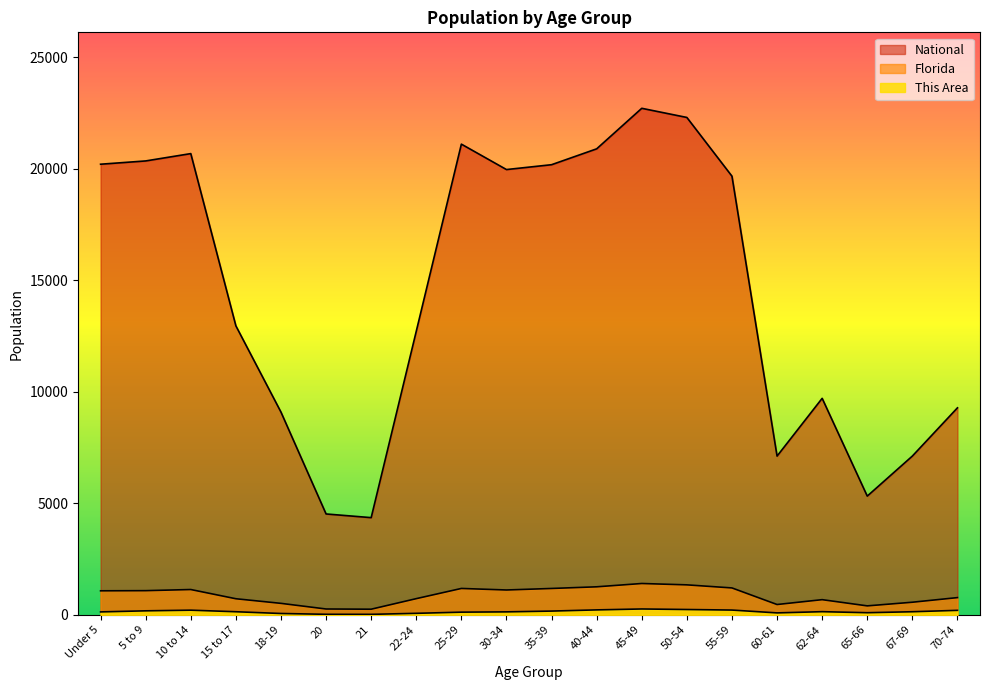

What is the total value across all series at 21?

4621.1